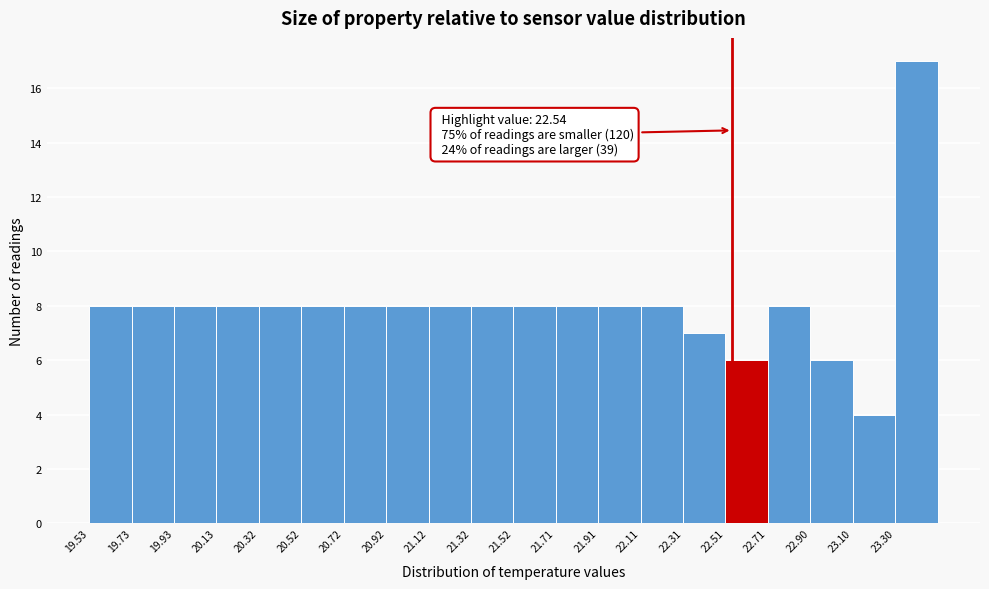

Over which range of the x-axis is the bar tallest?

23.30 to 23.50